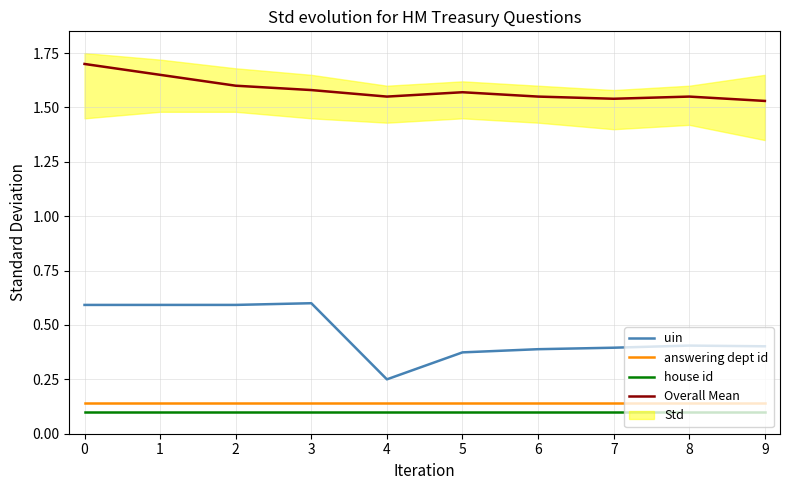

The value of uin at 8 is 0.7. True or false?

False